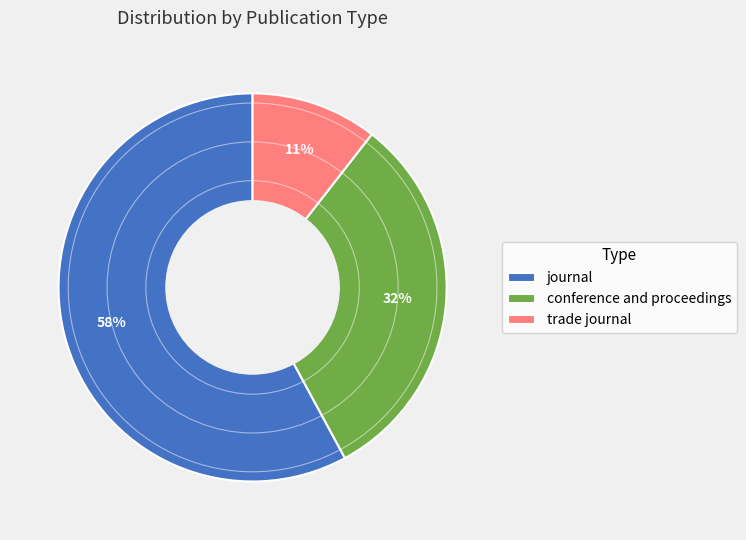

Is there a majority slice in this chart?

Yes